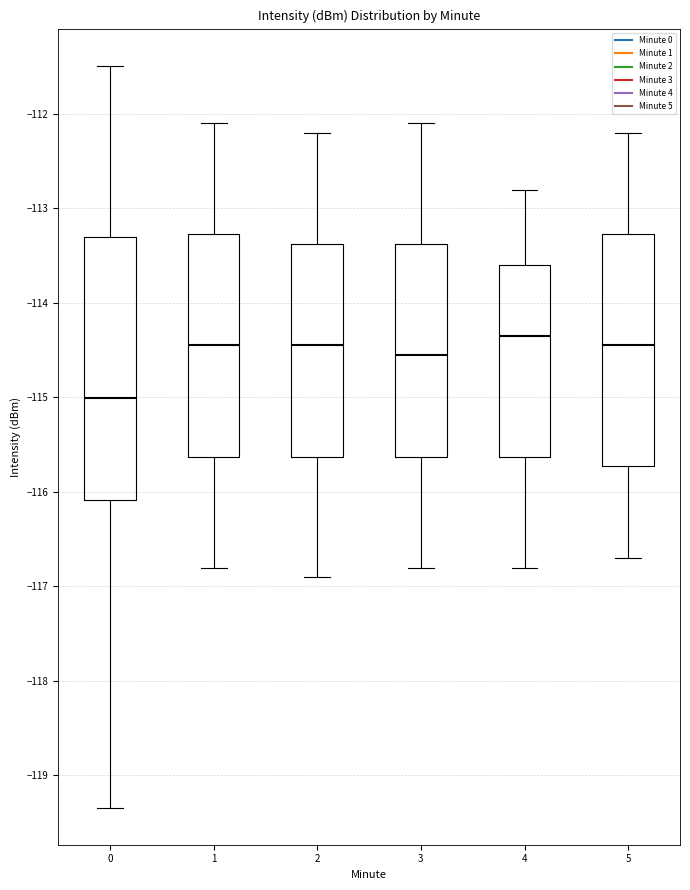

Reading left to right, transcribe this box plot: for each box, give where its median line is, the range the box spans, and where its two whiskers end, as read against the y-axis. The values are not printed on the chart, so give them approximately, as read against the axis.

0: median -115.0, box -116.1 to -113.3, whiskers -119.3 to -111.5
1: median -114.4, box -115.6 to -113.3, whiskers -116.8 to -112.1
2: median -114.4, box -115.6 to -113.4, whiskers -116.9 to -112.2
3: median -114.5, box -115.6 to -113.4, whiskers -116.8 to -112.1
4: median -114.3, box -115.6 to -113.6, whiskers -116.8 to -112.8
5: median -114.4, box -115.7 to -113.3, whiskers -116.7 to -112.2